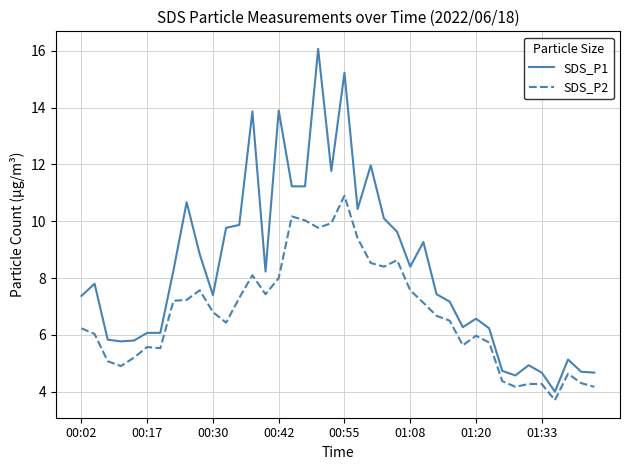

List the series in order of their overall mean, highest first.

SDS_P1, SDS_P2